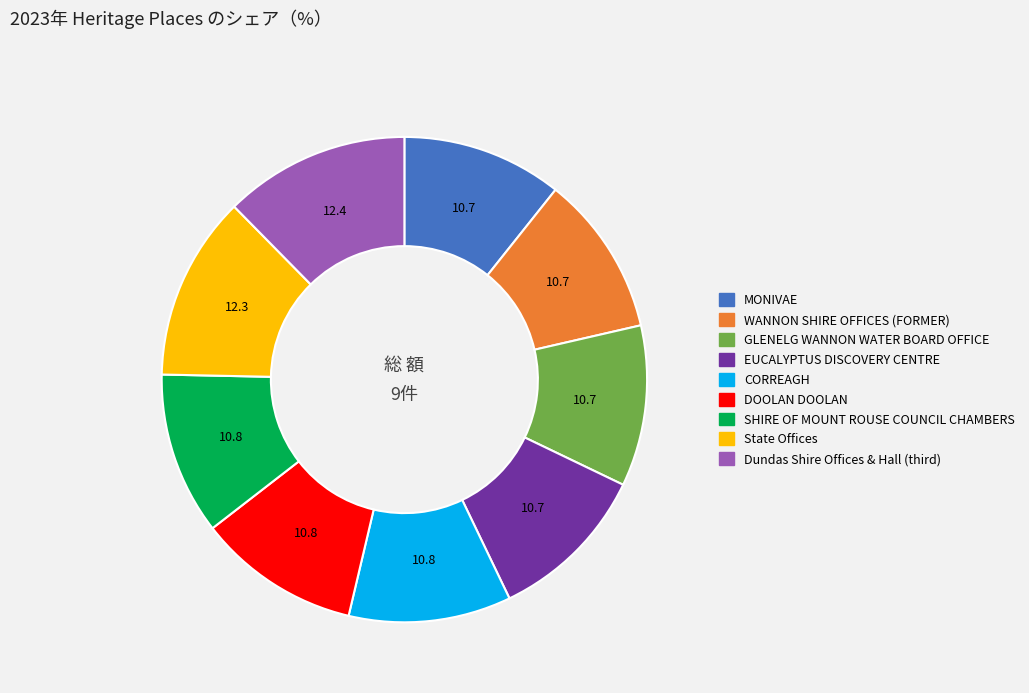

What is the ratio of the value at GLENELG WANNON WATER BOARD OFFICE to the value at SHIRE OF MOUNT ROUSE COUNCIL CHAMBERS?

1.0